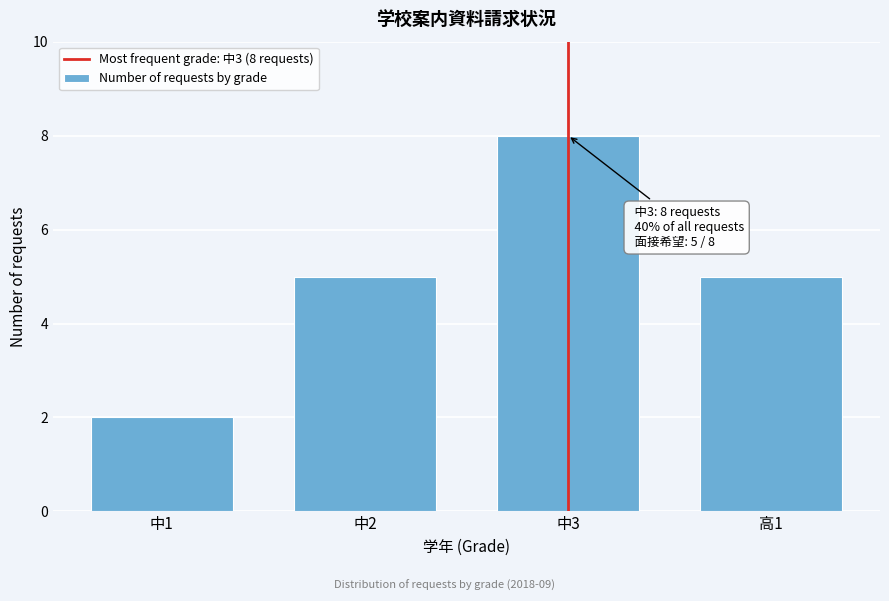

Reading right to left, extract all data points from this chart.

5	8	5	2